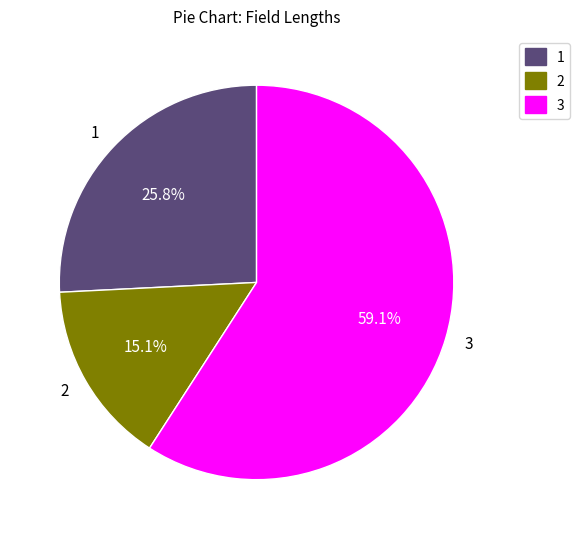

Count the number of slices in the pie.

3